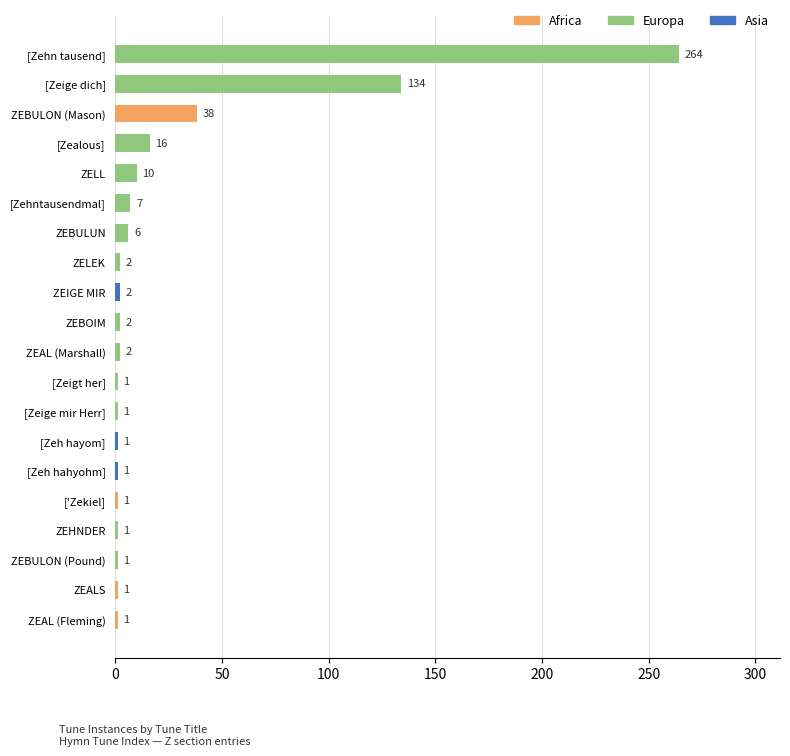

What is the value of the 12th bar from the top?

1